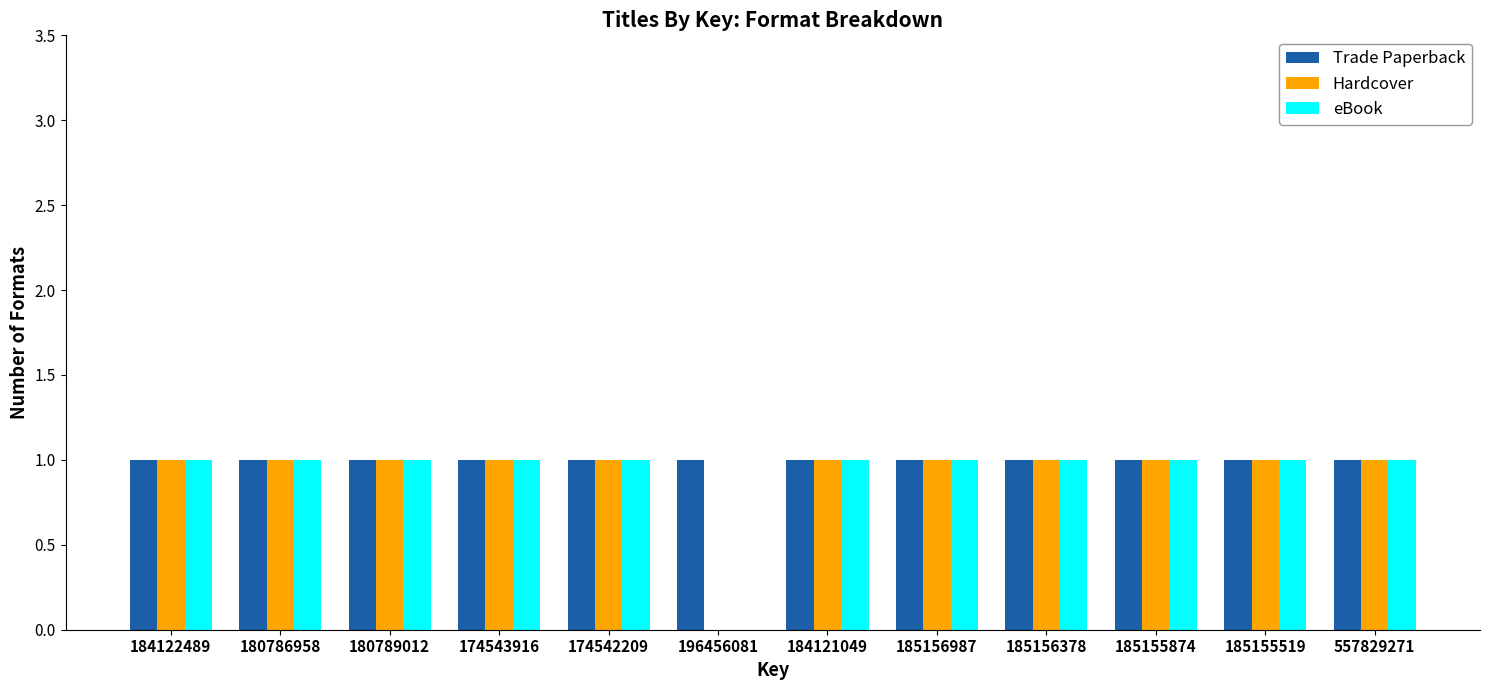

Reading left to right, list all the values displayed in this chart.

Trade Paperback: 1	1	1	1	1	1	1	1	1	1	1	1
Hardcover: 1	1	1	1	1	0	1	1	1	1	1	1
eBook: 1	1	1	1	1	0	1	1	1	1	1	1